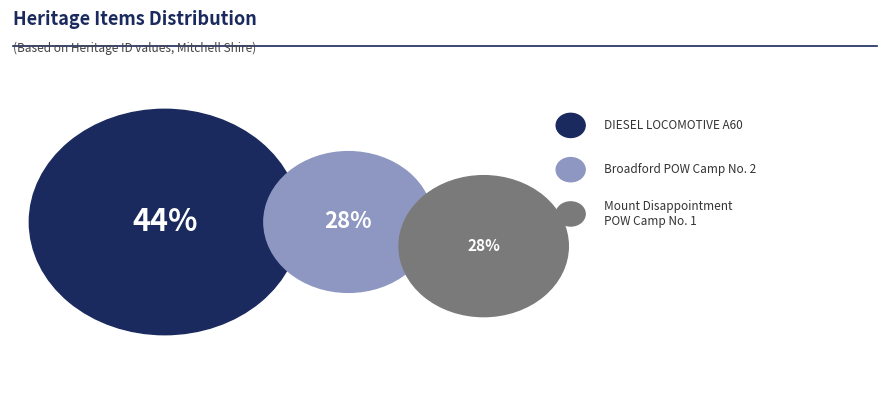

Approximately how many times larger is the value at DIESEL LOCOMOTIVE A60 compared to Mount Disappointment POW Camp No. 1?

1.6